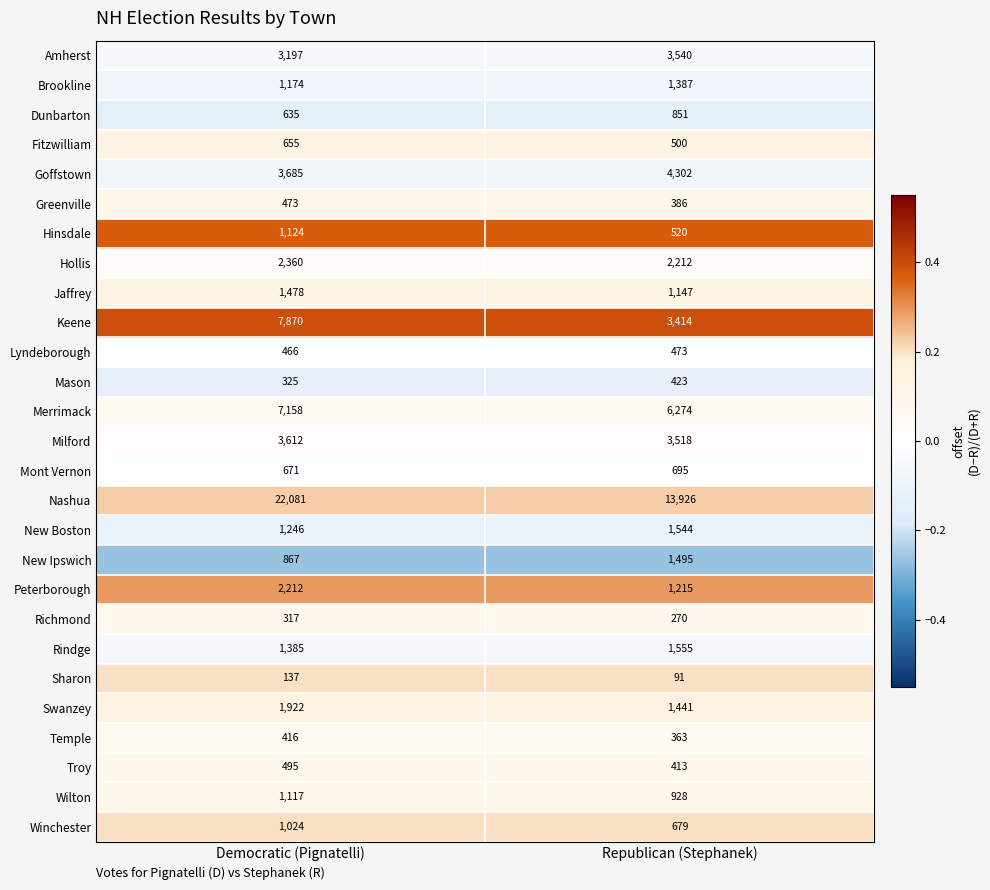

Between Democratic (Pignatelli) and Republican (Stephanek), which series saw the biggest shift?

Nashua